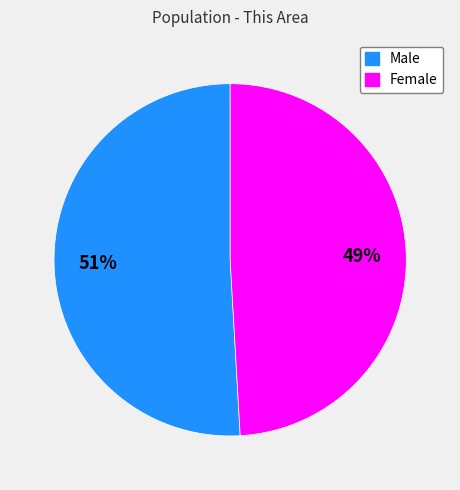

Is it true that Female is 49% of the pie?

True